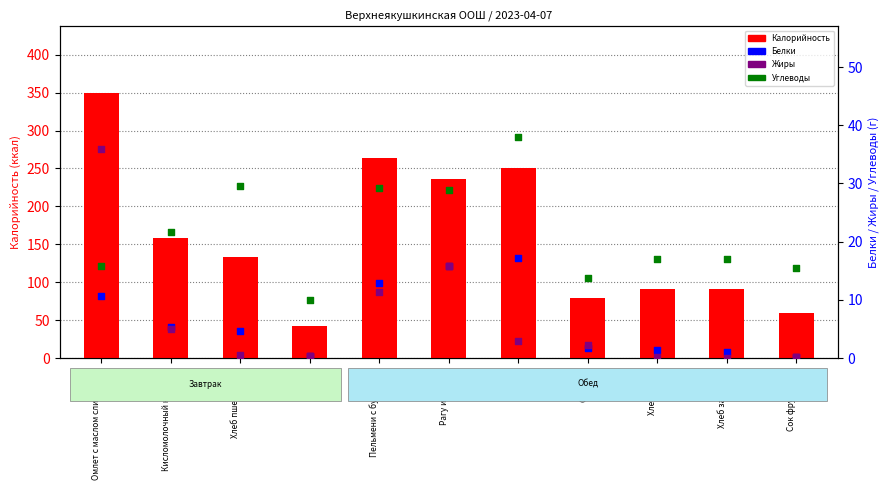

At how many categories does at least one series exceed 272?

1